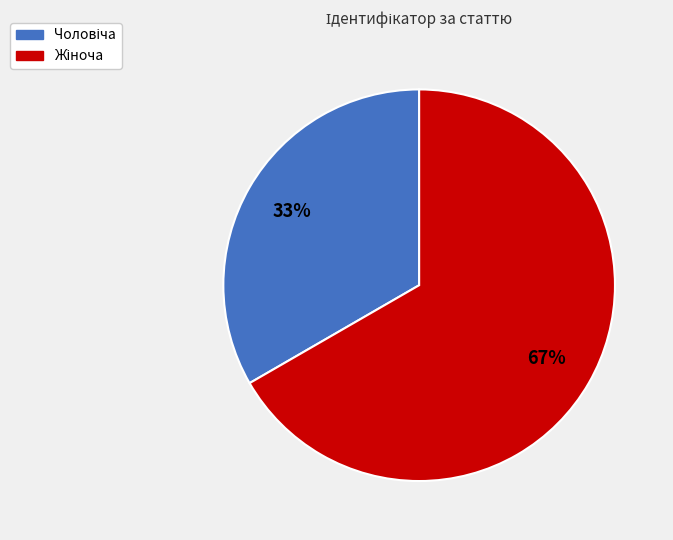

To the nearest percent, what is the average slice percentage?

50%